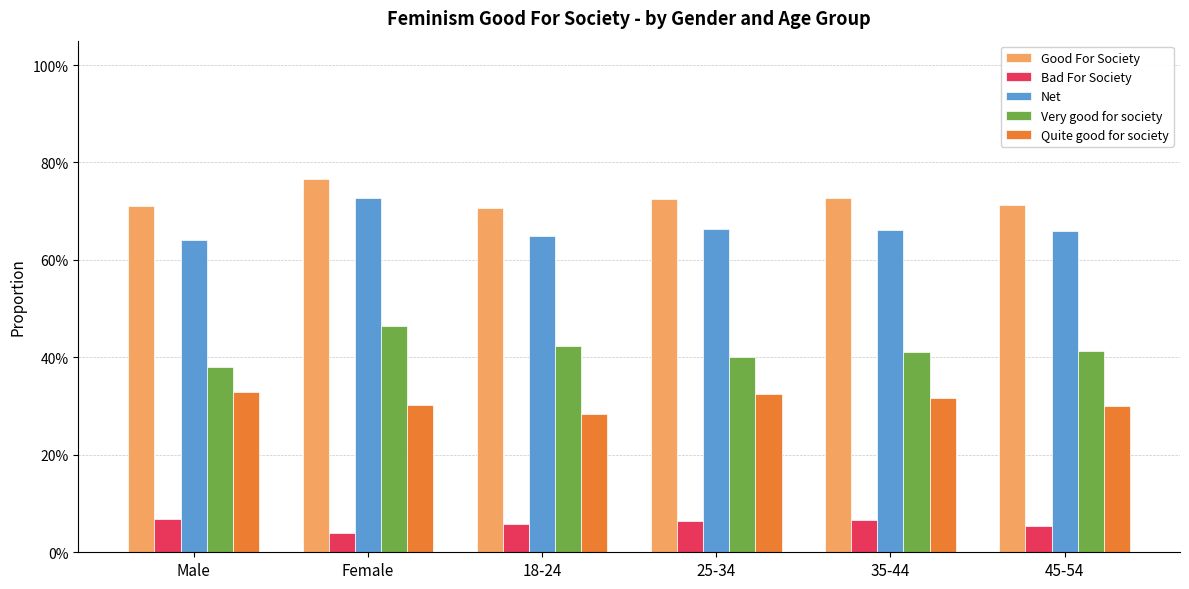

What is the label of the 5th bar from the right?

Female